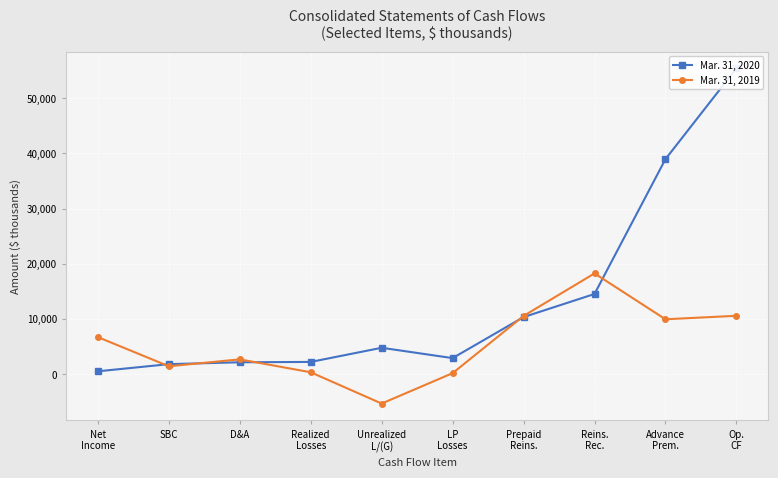

What is the difference between the maximum and minimum values in the Mar. 31, 2019 series?

23564